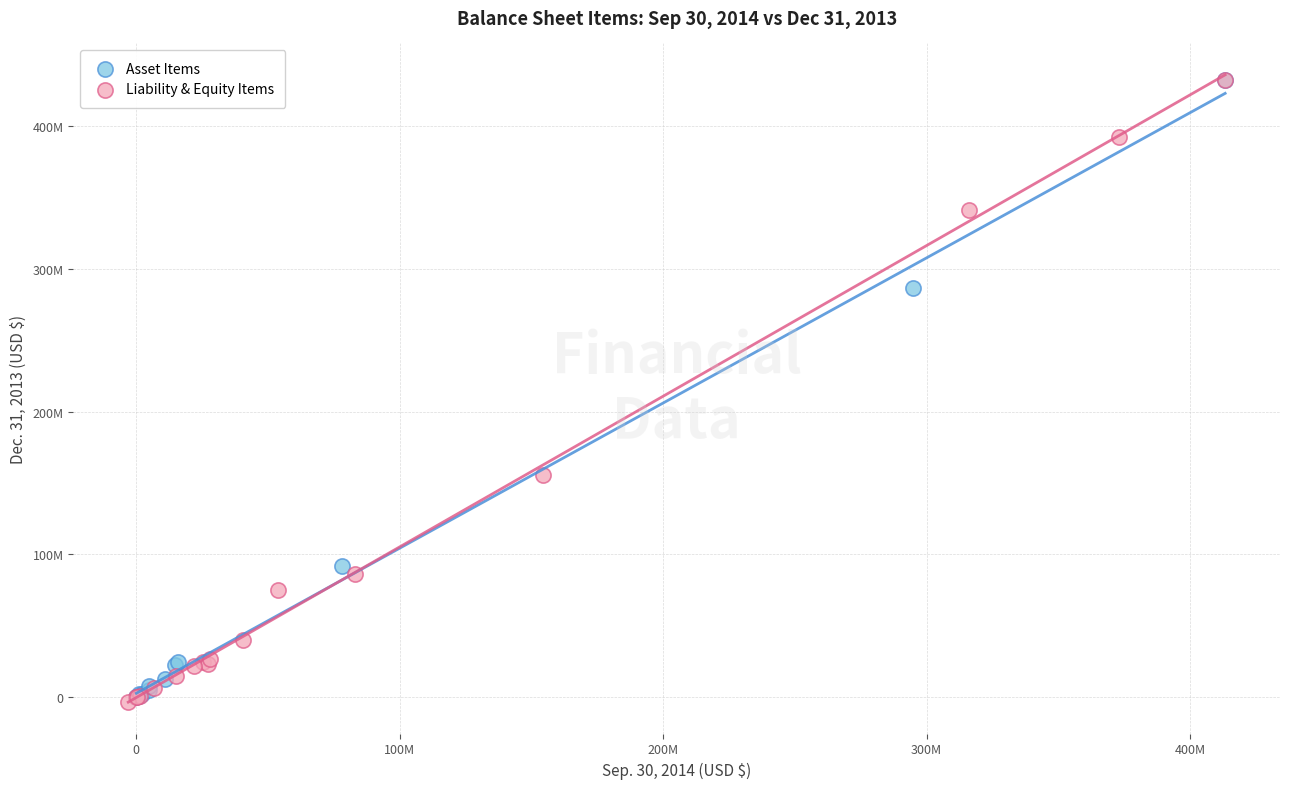

What are all the series names shown in the legend?

Asset Items, Liability & Equity Items